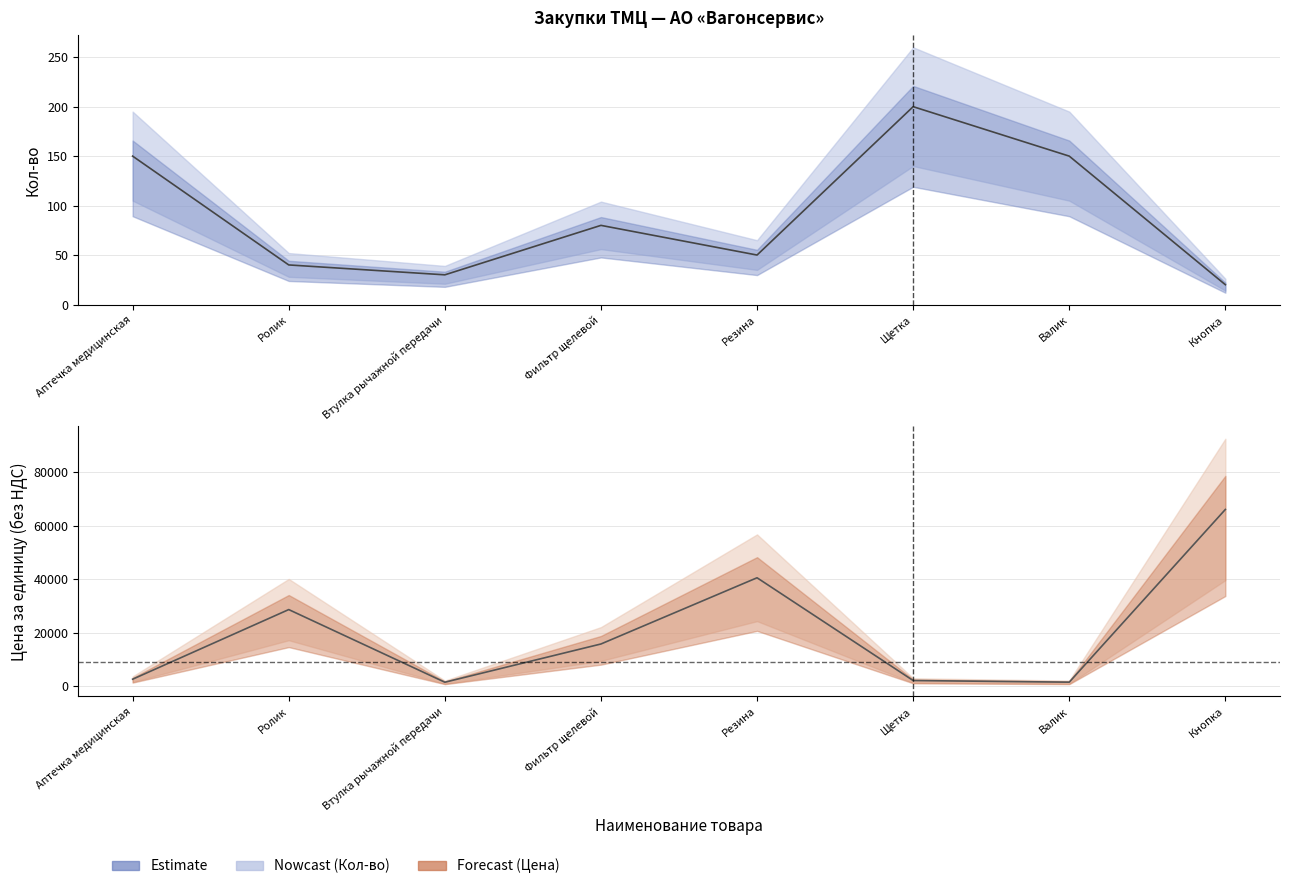

At which category is the sum across all series the highest?

Кнопка